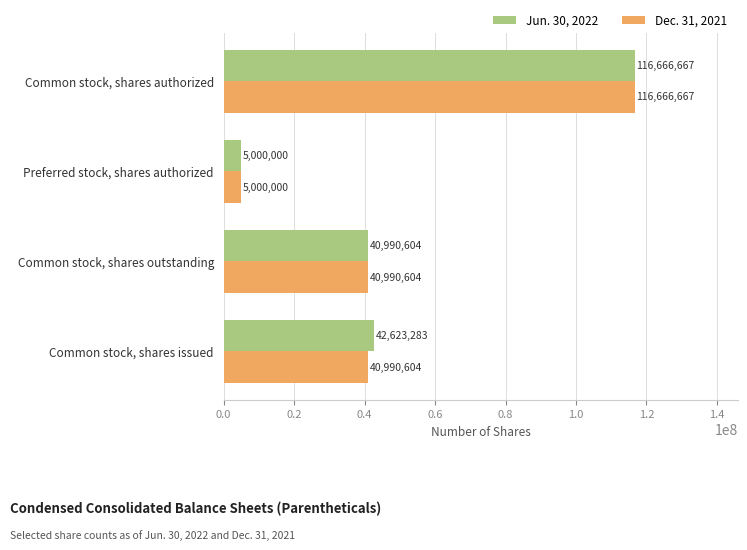

How many distinct data groups are displayed?

2